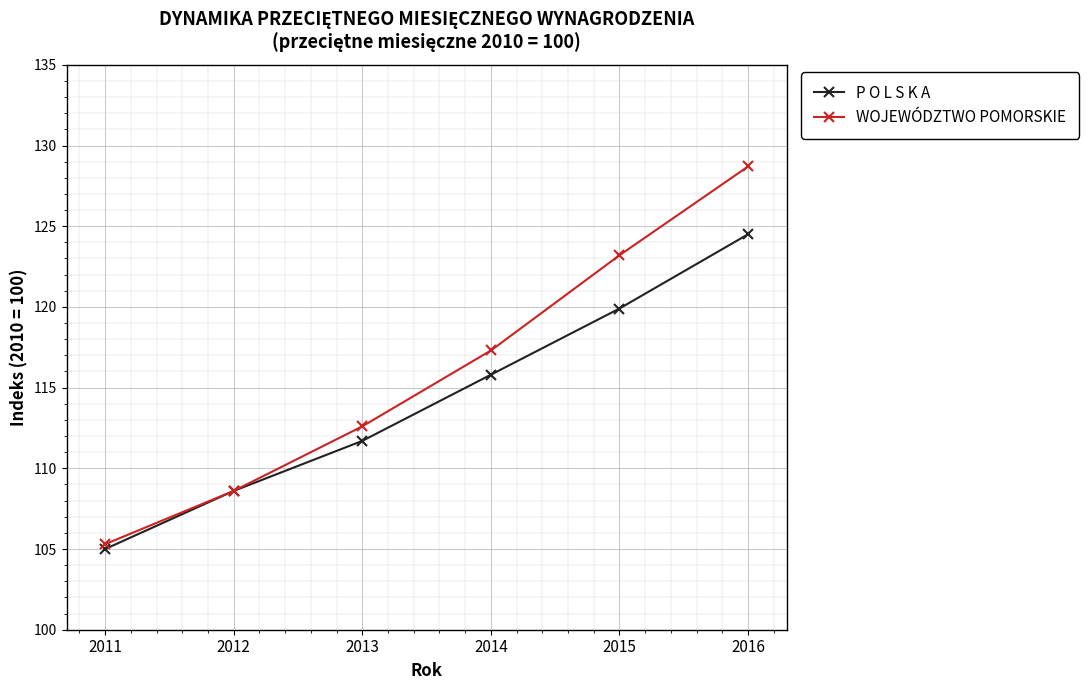

Rank the categories by P O L S K A value from lowest to highest.

2011, 2012, 2013, 2014, 2015, 2016